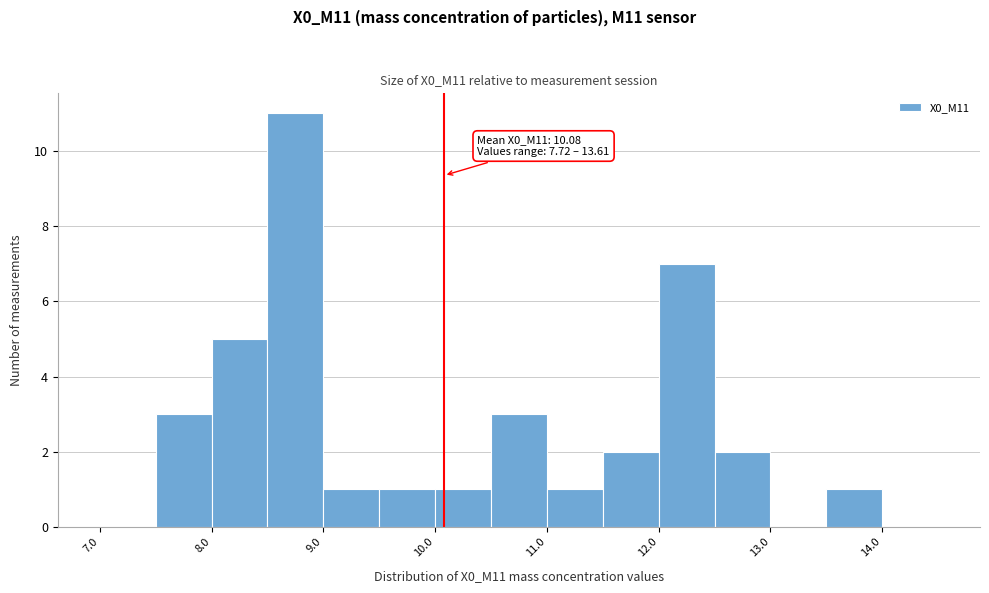

Over which range of the x-axis is the bar tallest?

8.5 to 9.0